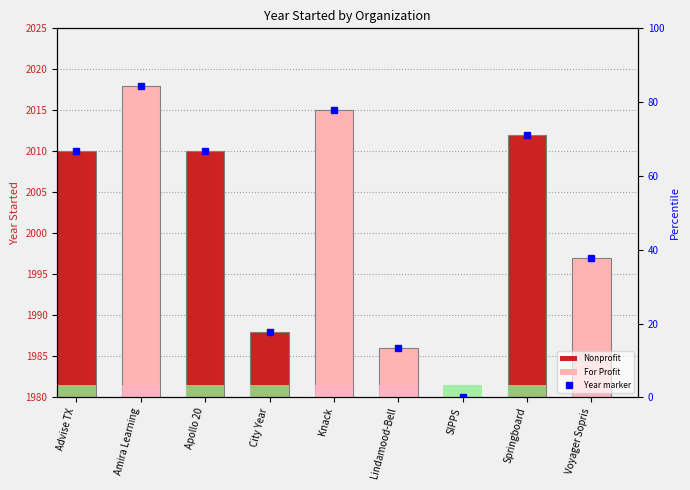

What is the ratio of the value at Advise TX to the value at Knack?

1.0